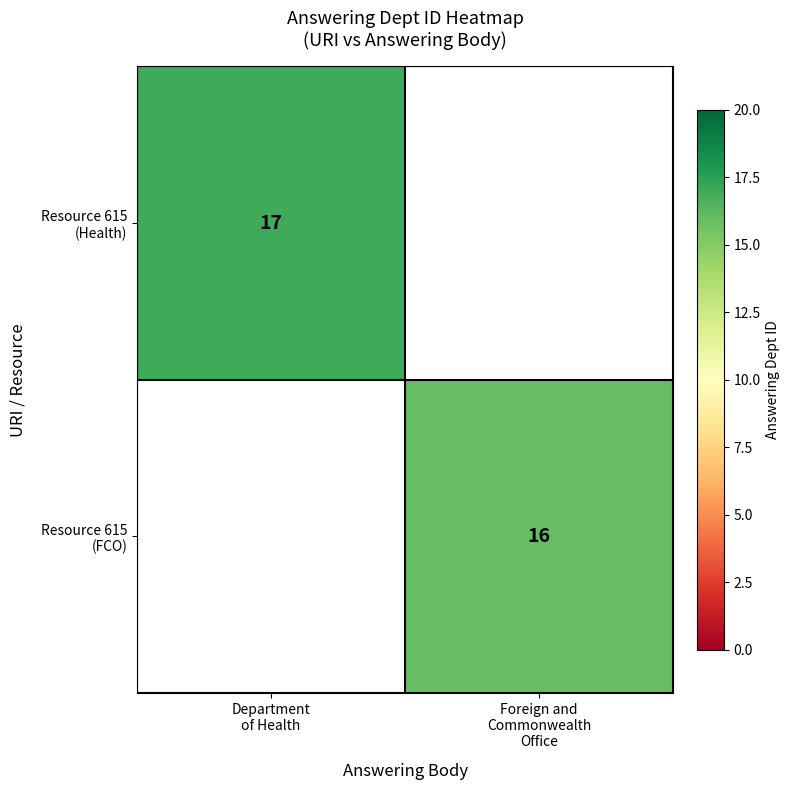

What is the sum of the Resource 615 (FCO) values at Foreign and Commonwealth Office and Department of Health?

16